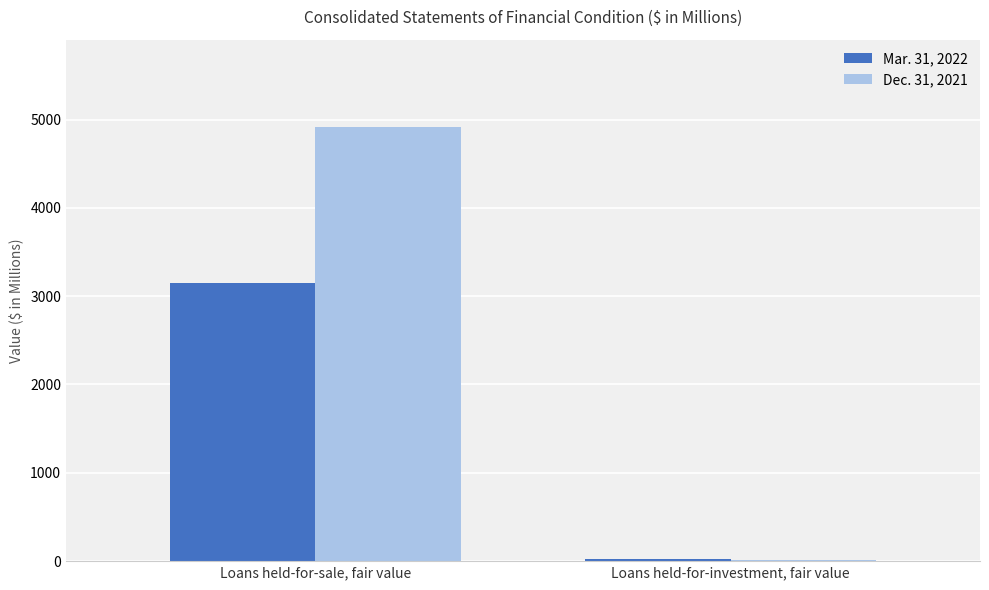

Is it true that Dec. 31, 2021 equals 7784 at Loans held-for-sale, fair value?

False